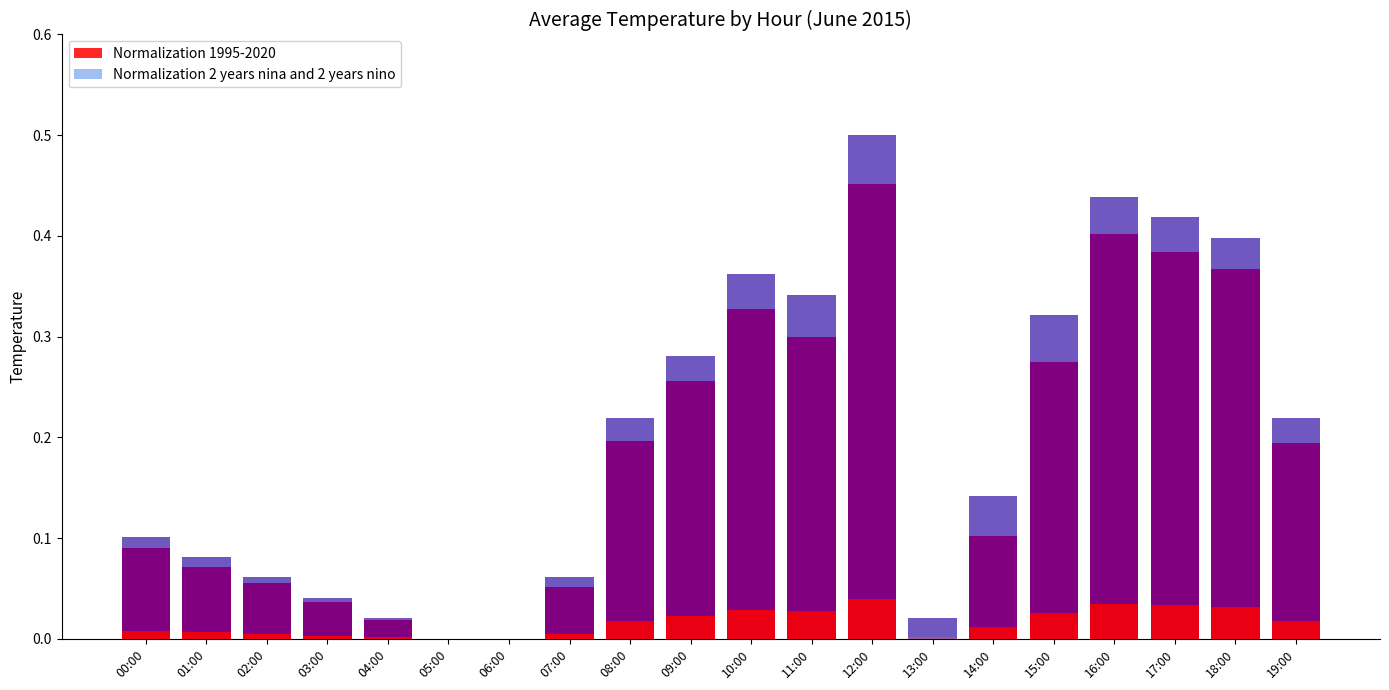

Is it true that Normalization 1995-2020 equals 0.0 at 17:00?

False